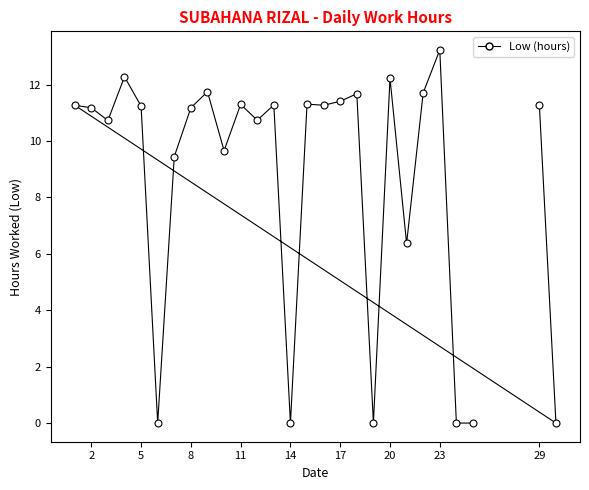

What Y value in the scatter plot is closest to 6?

6.4